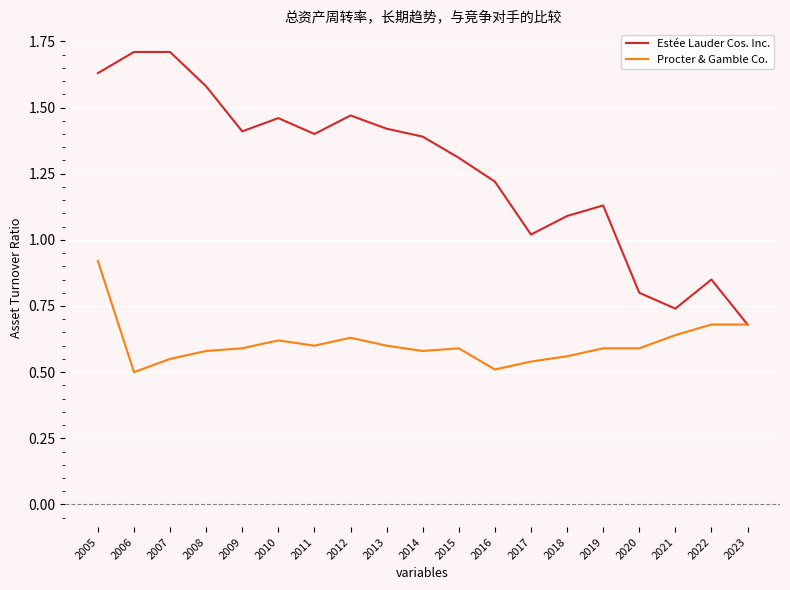

Which series has the widest spread of values?

Estée Lauder Cos. Inc.